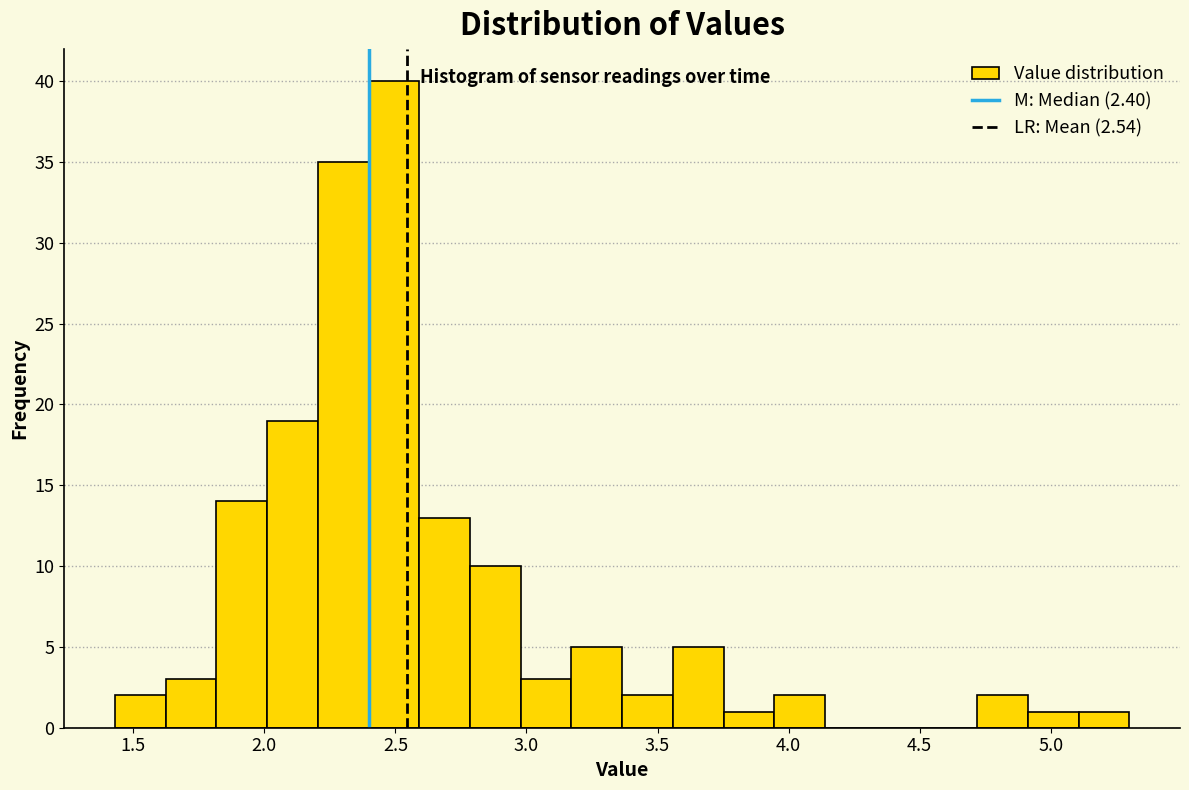

Around what value on the x-axis is the tallest bar? Give the approximate position of its centre, as read against the axis.

2.50